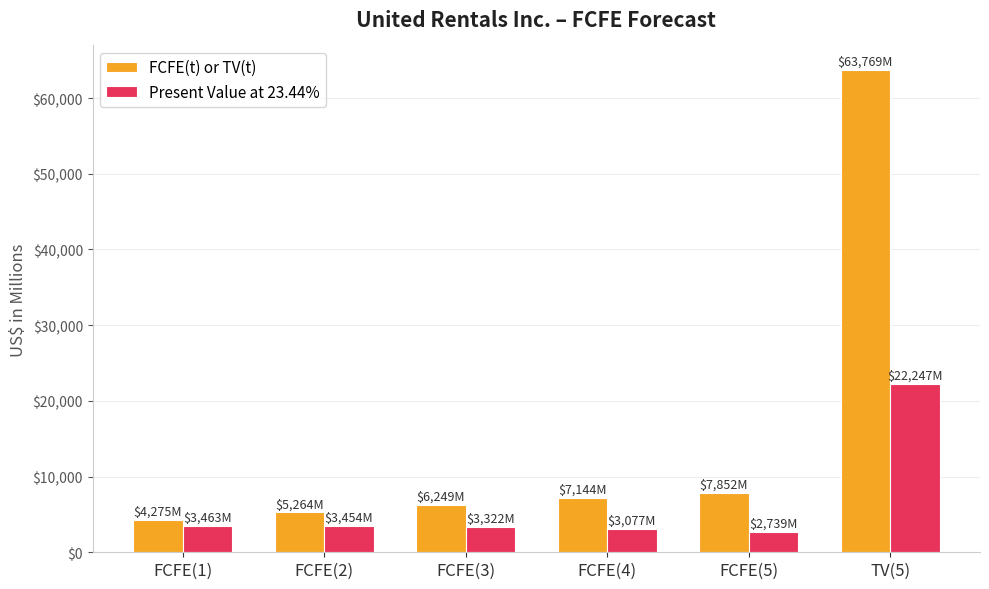

What is the difference between the FCFE(t) or TV(t) values at FCFE(4) and FCFE(2)?

1880